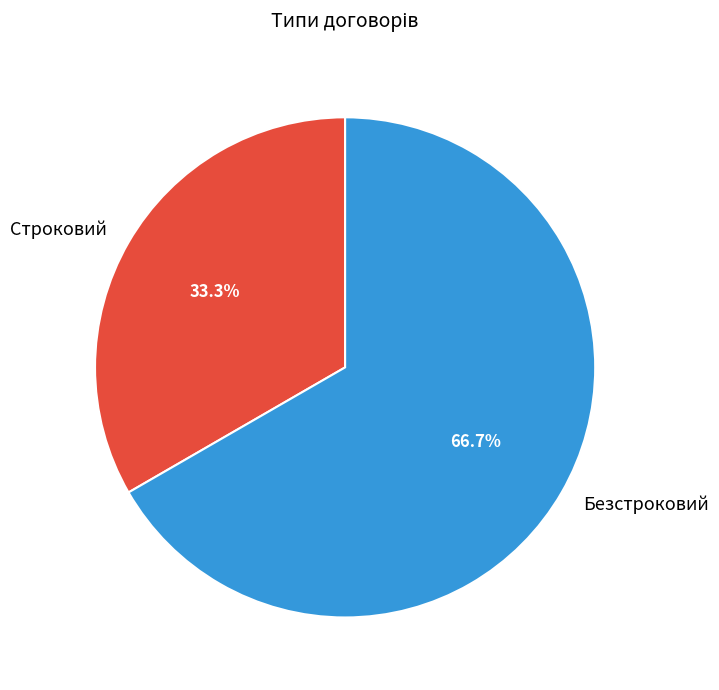

Do Строковий and Безстроковий together represent more than half of the pie?

Yes